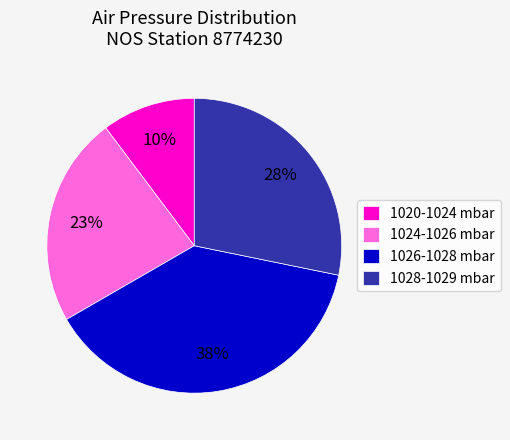

Is 1026-1028 mbar the majority of the pie?

No